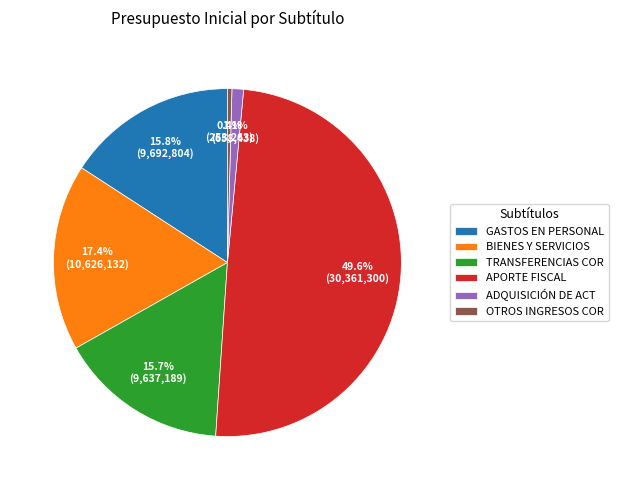

Is BIENES Y SERVICIOS the majority of the pie?

No